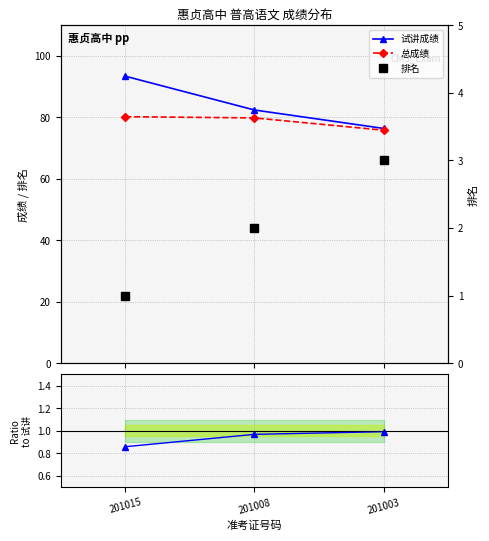

At how many categories does at least one series exceed 60?

3